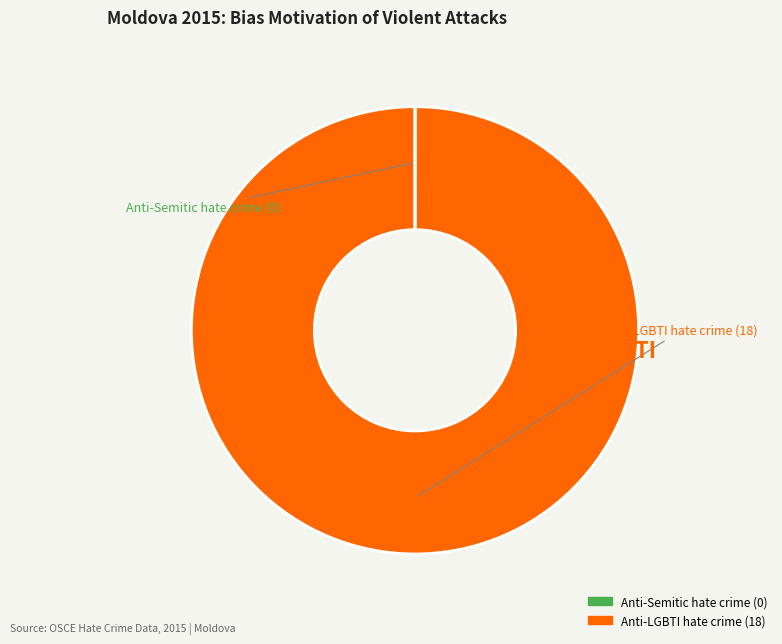

True or false: Anti-LGBTI hate crime accounts for 100% of the total.

True